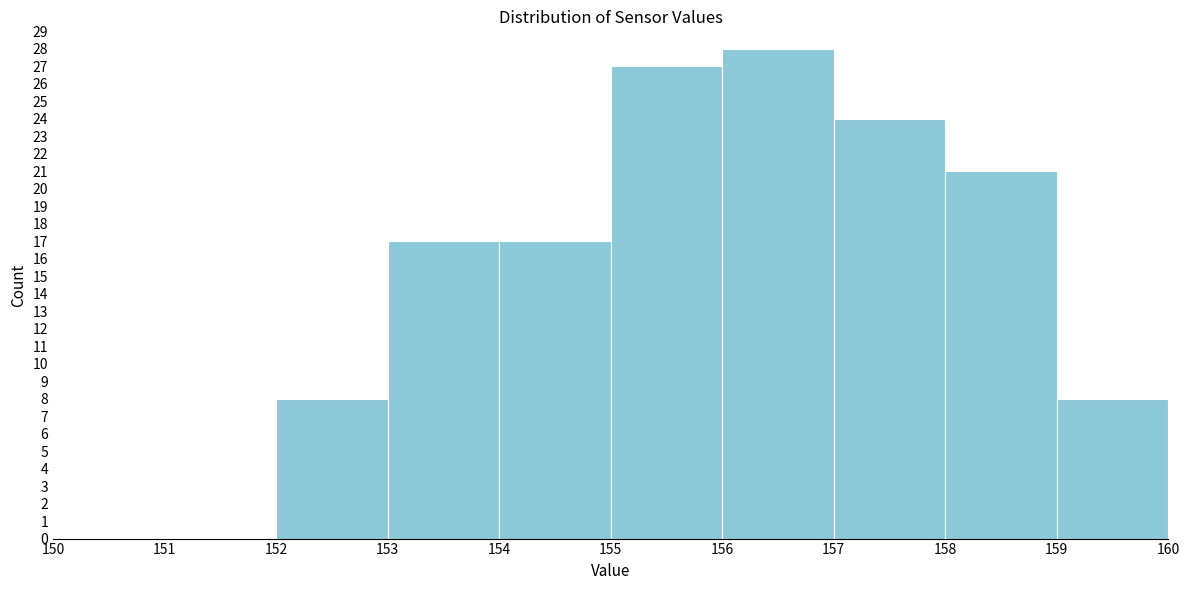

Reading left to right, list every bar in this chart as the range it spans on the x-axis followed by its height. The values are not printed on the chart, so give them approximately, as read against the axis.

150 to 151: 0
151 to 152: 0
152 to 153: 8
153 to 154: 17
154 to 155: 17
155 to 156: 27
156 to 157: 28
157 to 158: 24
158 to 159: 21
159 to 160: 8